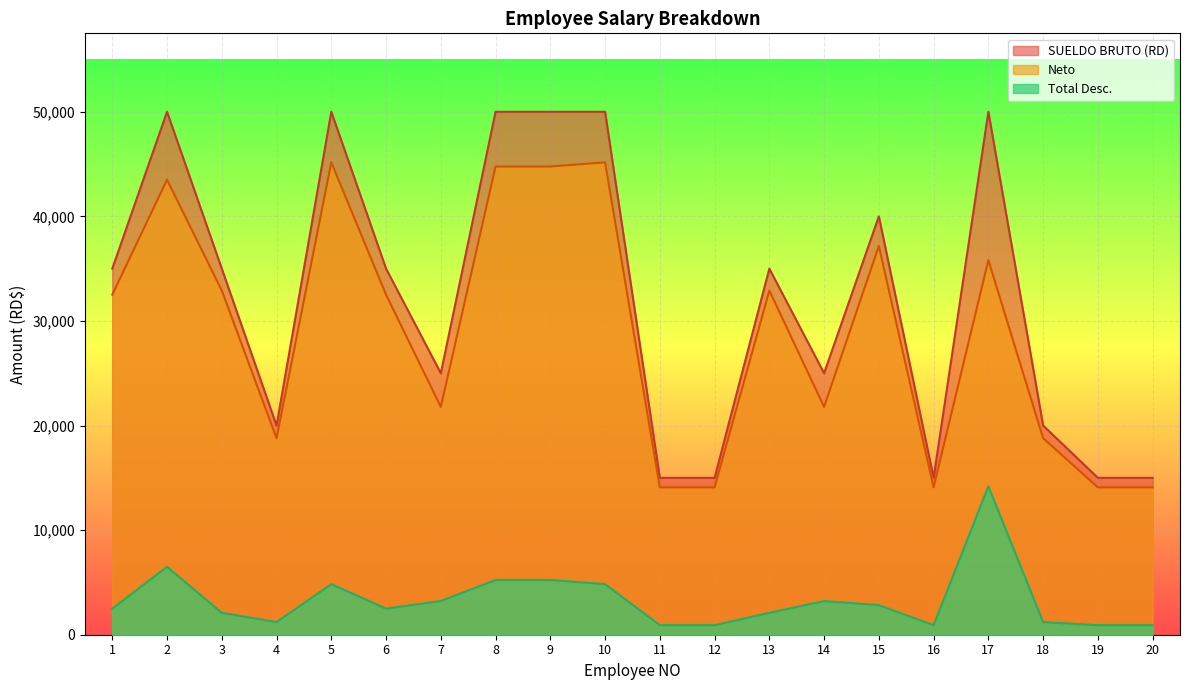

Reading right to left, extract all data points from this chart.

SUELDO BRUTO (RD): 20=15000.0	19=15000.0	18=20000.0	17=50000.0	16=15000.0	15=40000.0	14=25000.0	13=35000.0	12=15000.0	11=15000.0	10=50000.0	9=50000.0	8=50000.0	7=25000.0	6=35000.0	5=50000.0	4=20000.0	3=35000.0	2=50000.0	1=35000.0
Total Desc.: 20=911.5	19=911.5	18=1207.0	17=14185.1	16=911.5	15=2831.7	14=3218.0	13=2093.5	12=911.5	11=911.5	10=4834.0	9=5234.0	8=5234.0	7=3218.0	6=2493.5	5=4834.0	4=1207.0	3=2093.5	2=6493.0	1=2493.5
Neto: 20=14088.5	19=14088.5	18=18793.0	17=35814.9	16=14088.5	15=37168.3	14=21782.0	13=32906.5	12=14088.5	11=14088.5	10=45166.0	9=44766.0	8=44766.0	7=21782.0	6=32506.5	5=45166.0	4=18793.0	3=32906.5	2=43507.0	1=32506.5